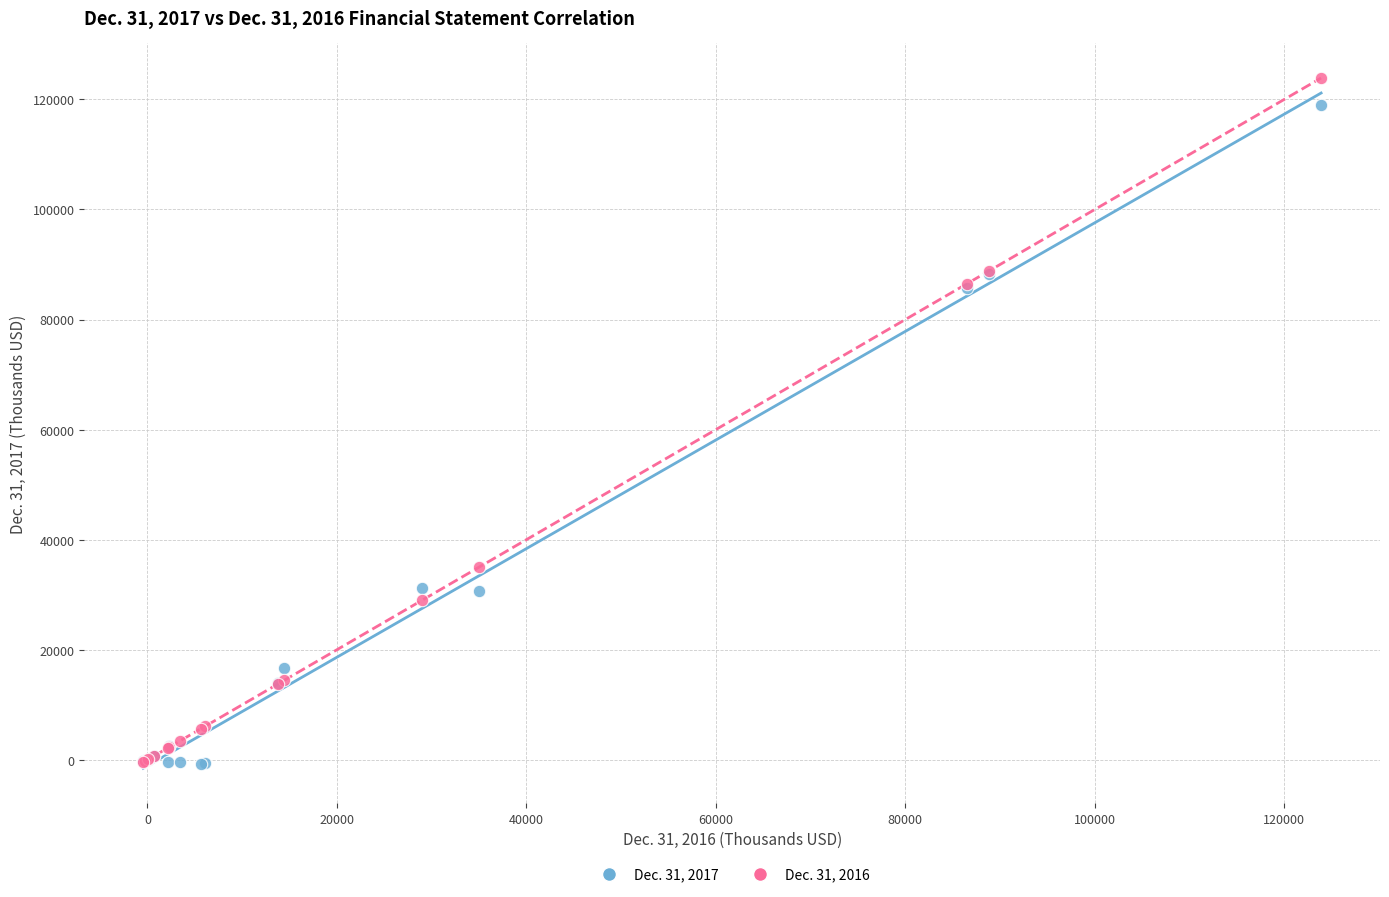

What are all the series names shown in the legend?

Dec. 31, 2017, Dec. 31, 2016